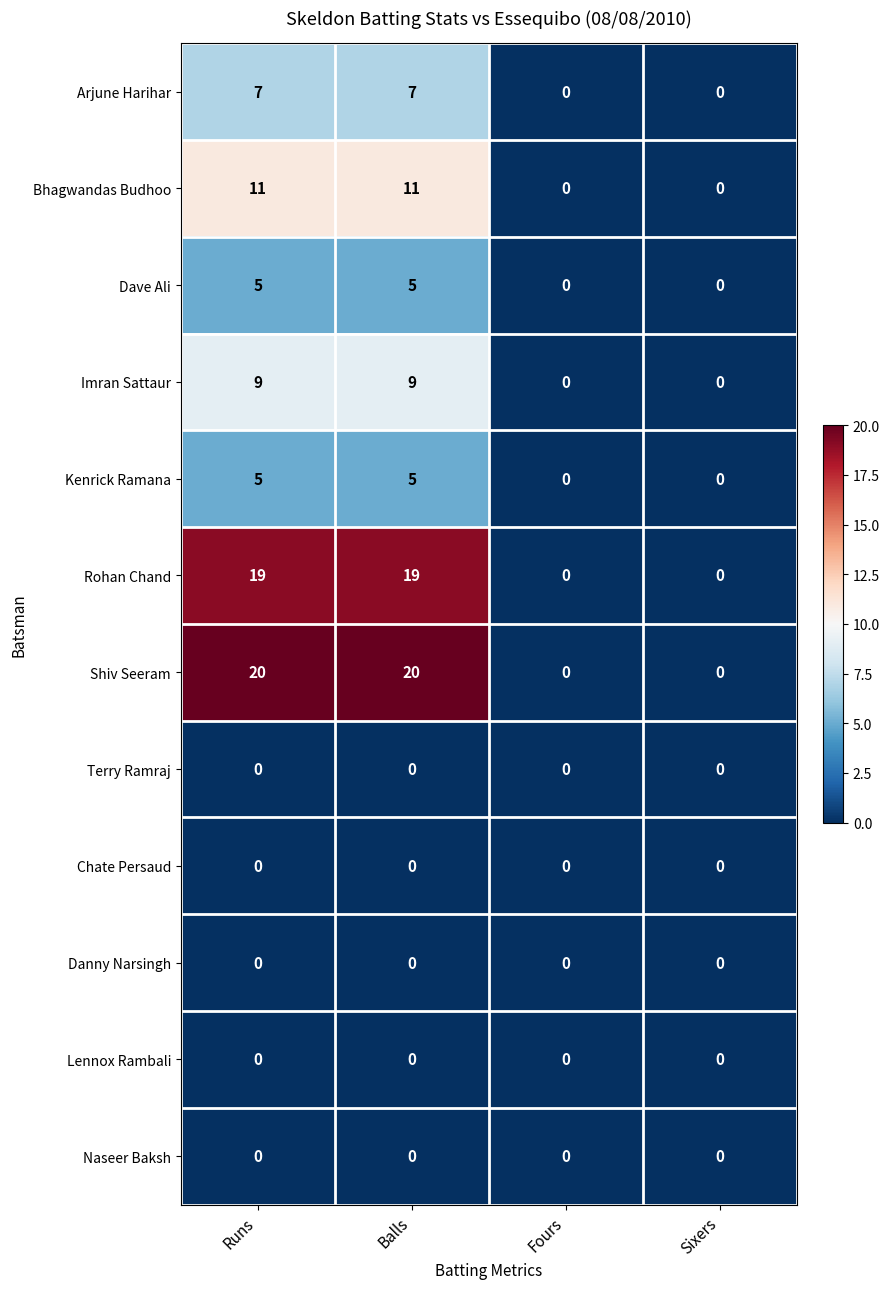

Count the Arjune Harihar values in the range 0 to 7.

4